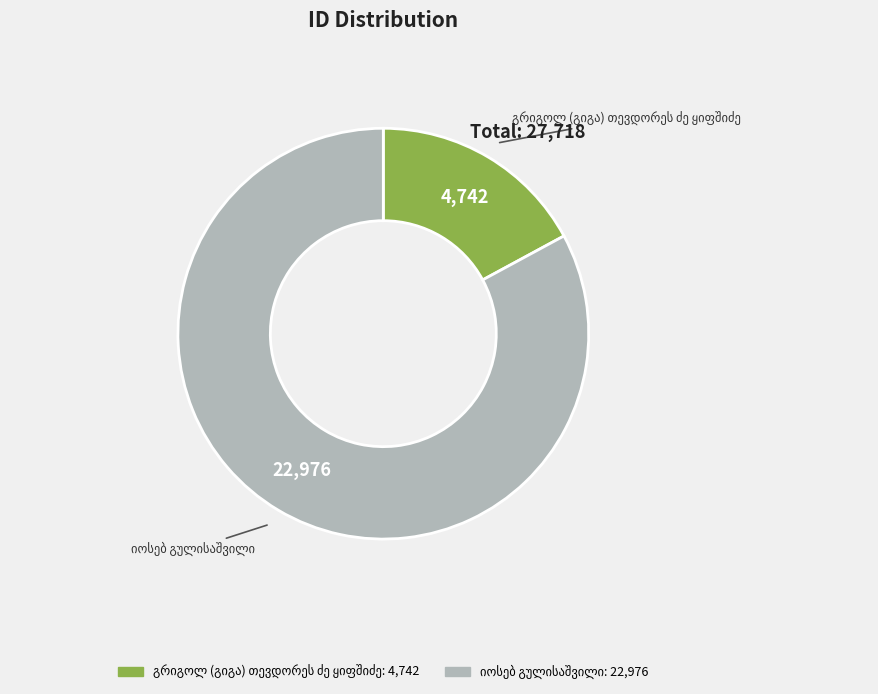

Is there a majority slice in this chart?

Yes